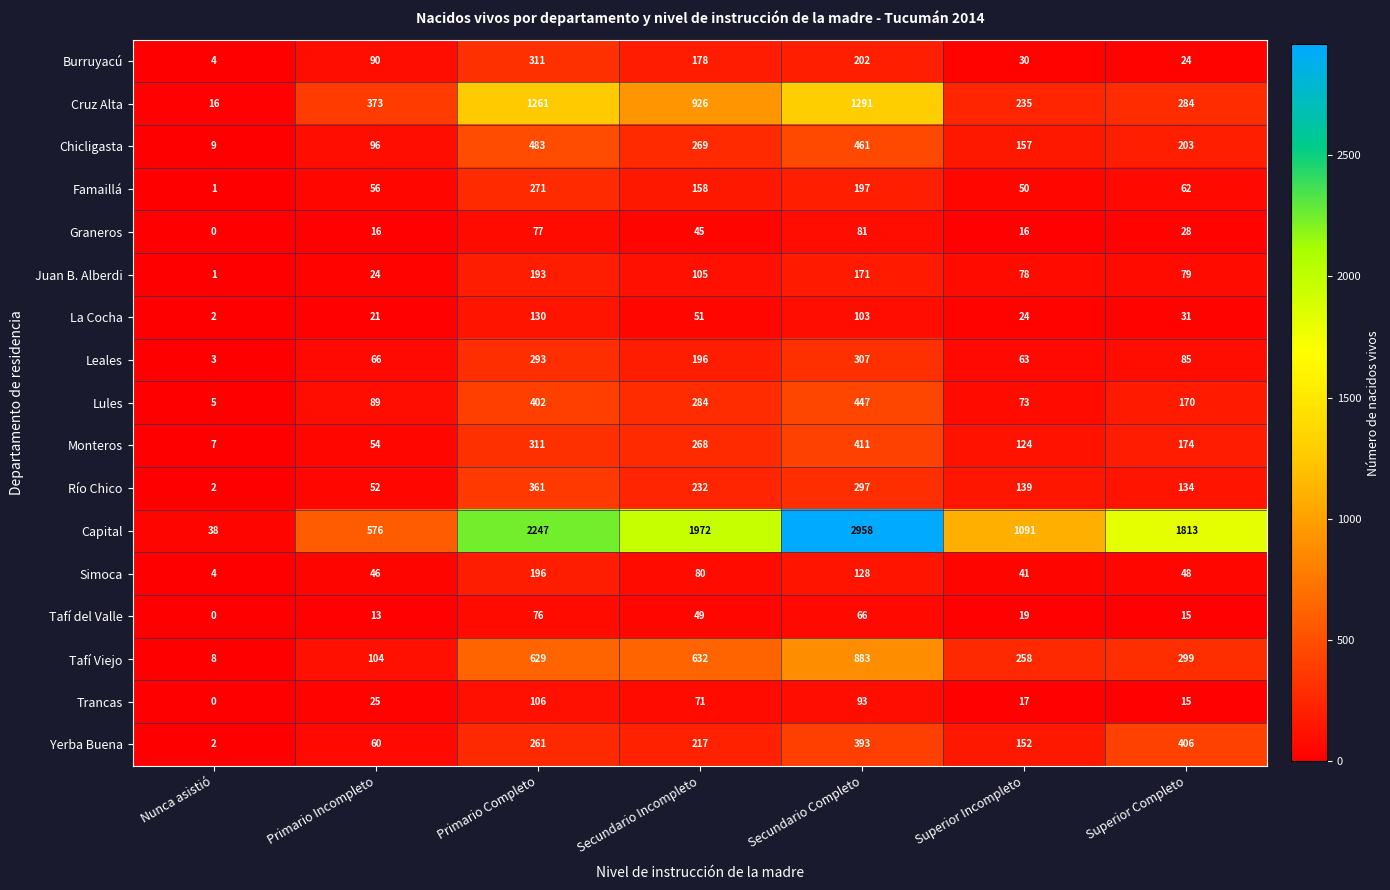

What is the average value of the Yerba Buena series?

213